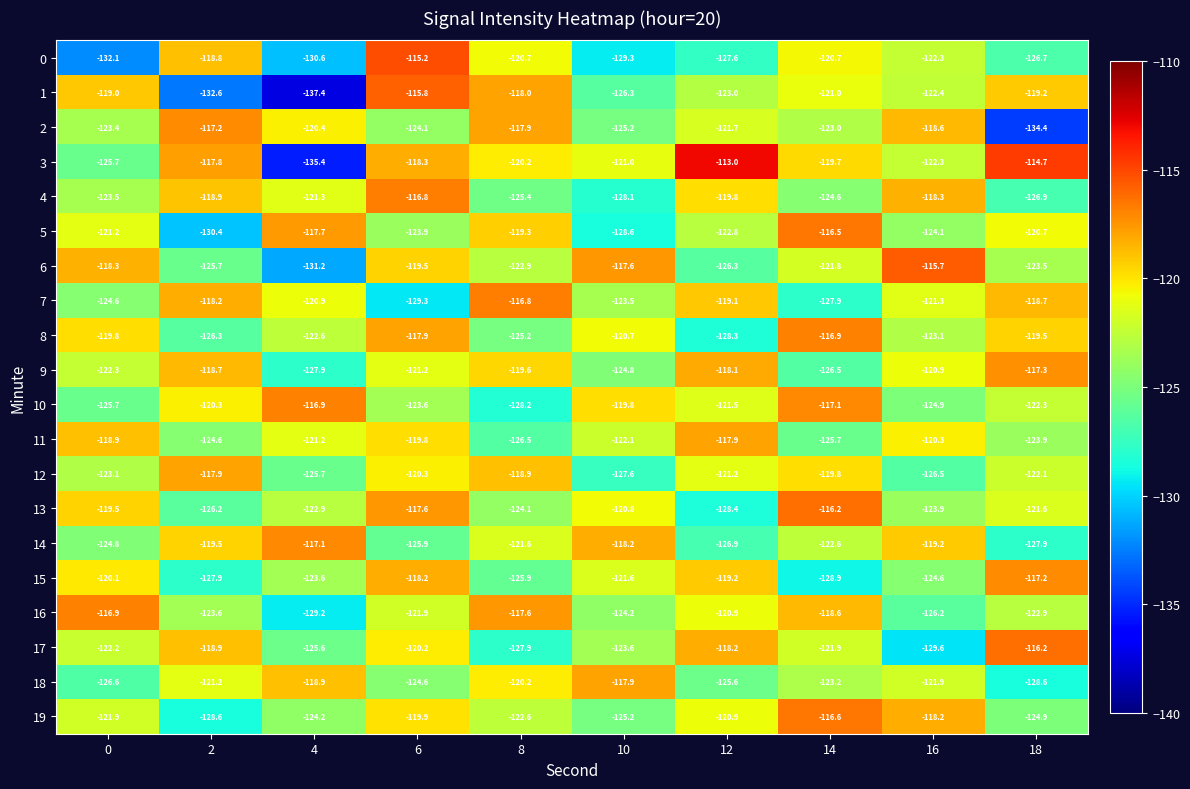

What is the difference between the highest and lowest values at 6?

14.1